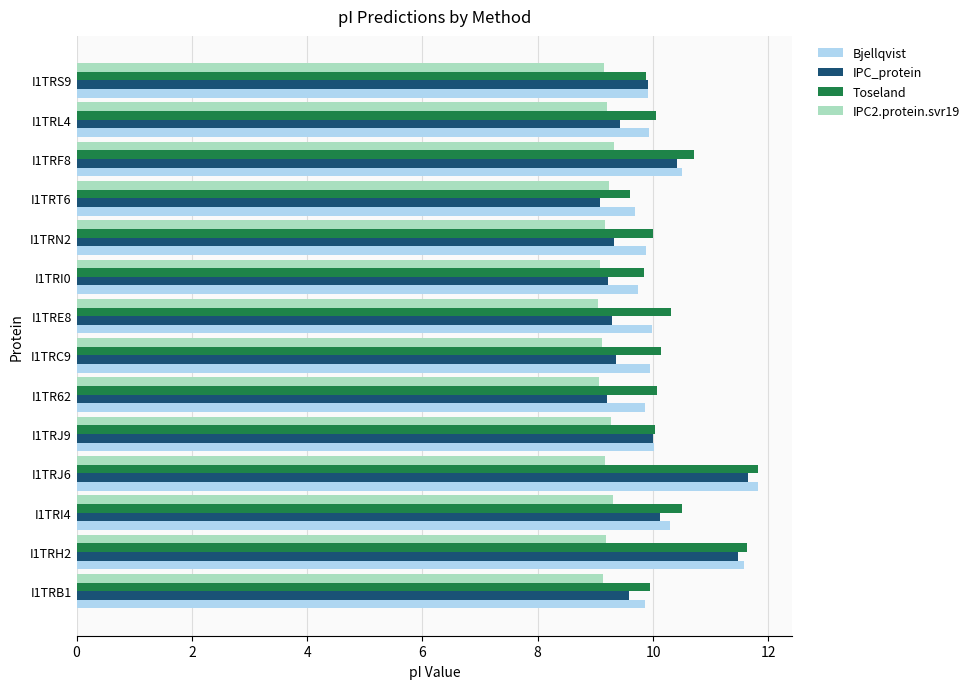

Which series has the widest spread of values?

IPC_protein